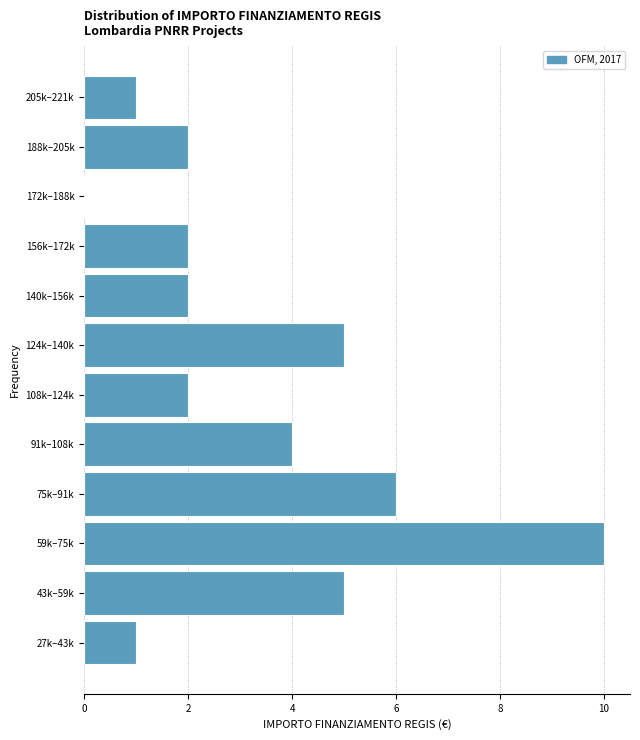

Reading bottom to top, transcribe all the data shown in this chart.

27k–43k=1	43k–59k=5	59k–75k=10	75k–91k=6	91k–108k=4	108k–124k=2	124k–140k=5	140k–156k=2	156k–172k=2	172k–188k=0	188k–205k=2	205k–221k=1